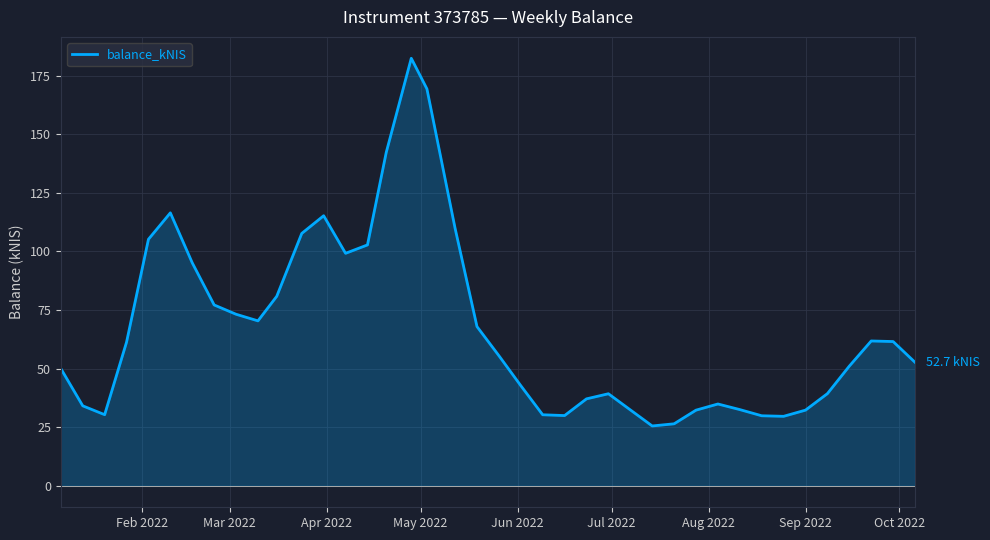

What is the smallest value displayed?

25.6